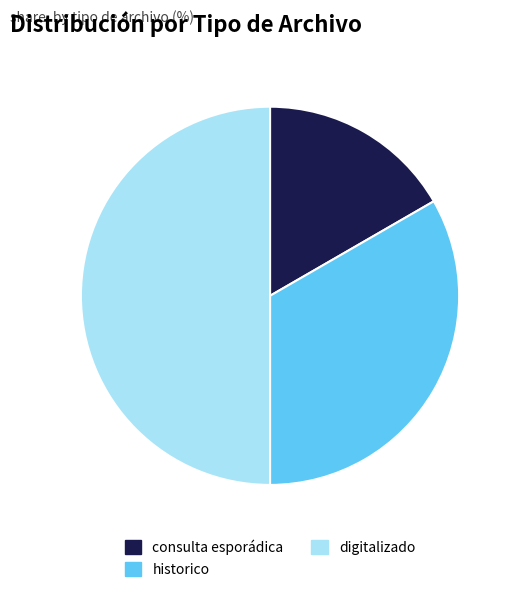

Which has a higher value, digitalizado or consulta esporádica?

digitalizado